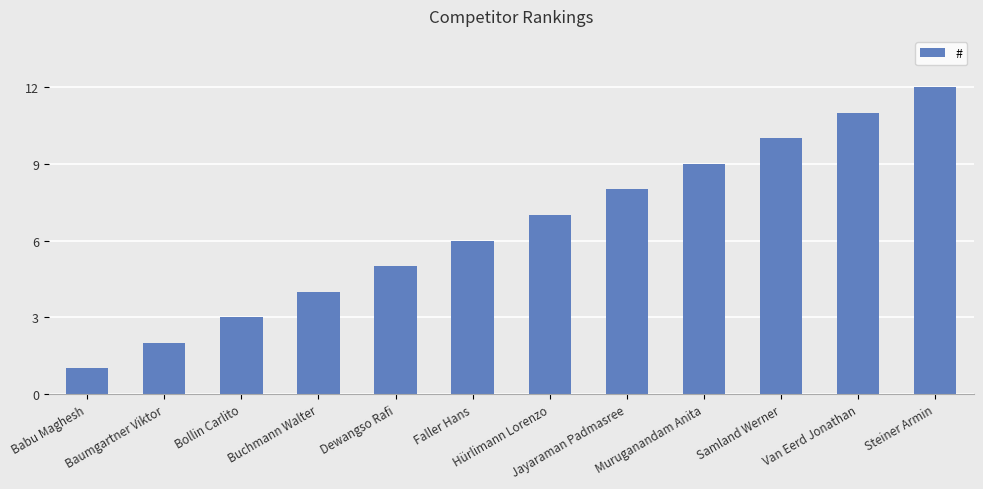

Reading left to right, list all the values displayed in this chart.

Babu Maghesh=1	Baumgartner Viktor=2	Bollin Carlito=3	Buchmann Walter=4	Dewangso Rafi=5	Faller Hans=6	Hürlimann Lorenzo=7	Jayaraman Padmasree=8	Muruganandam Anita=9	Samland Werner=10	Van Eerd Jonathan=11	Steiner Armin=12